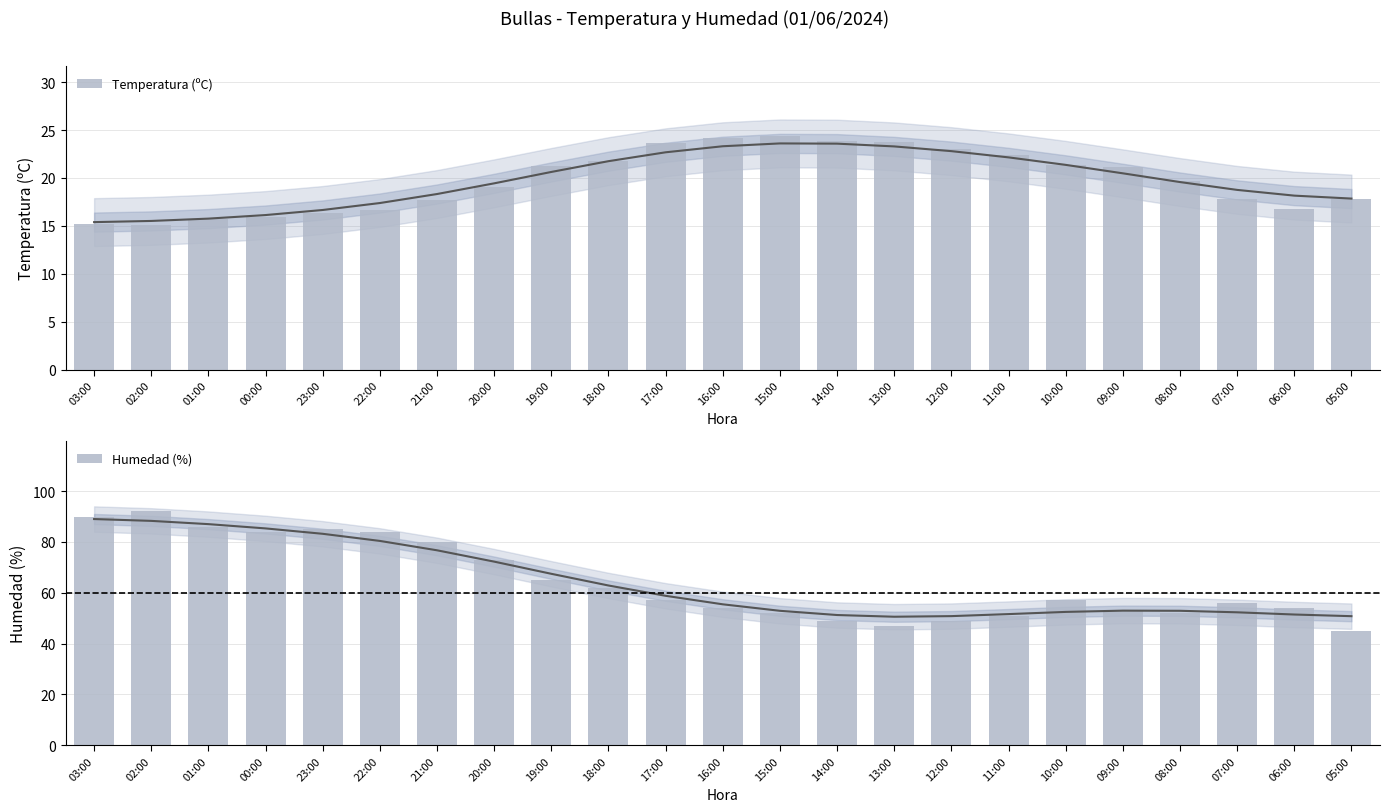

What are all the series names shown in the legend?

Temperatura (ºC), Humedad (%)